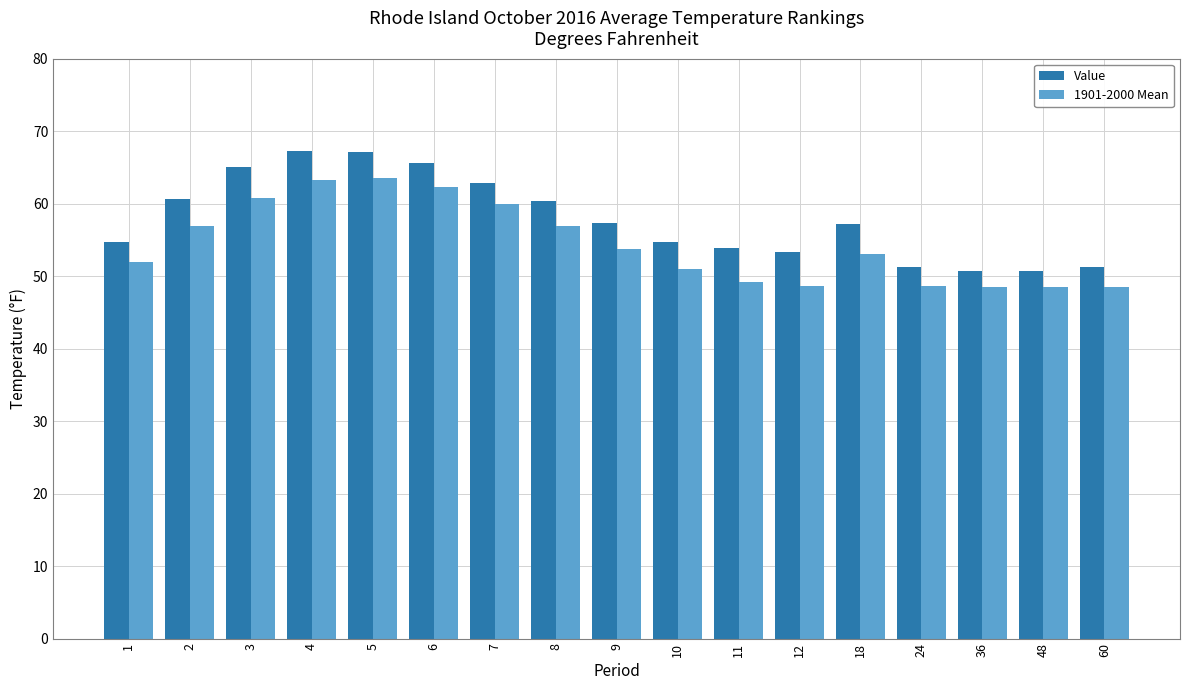

What is the sum of all Value values?

983.7